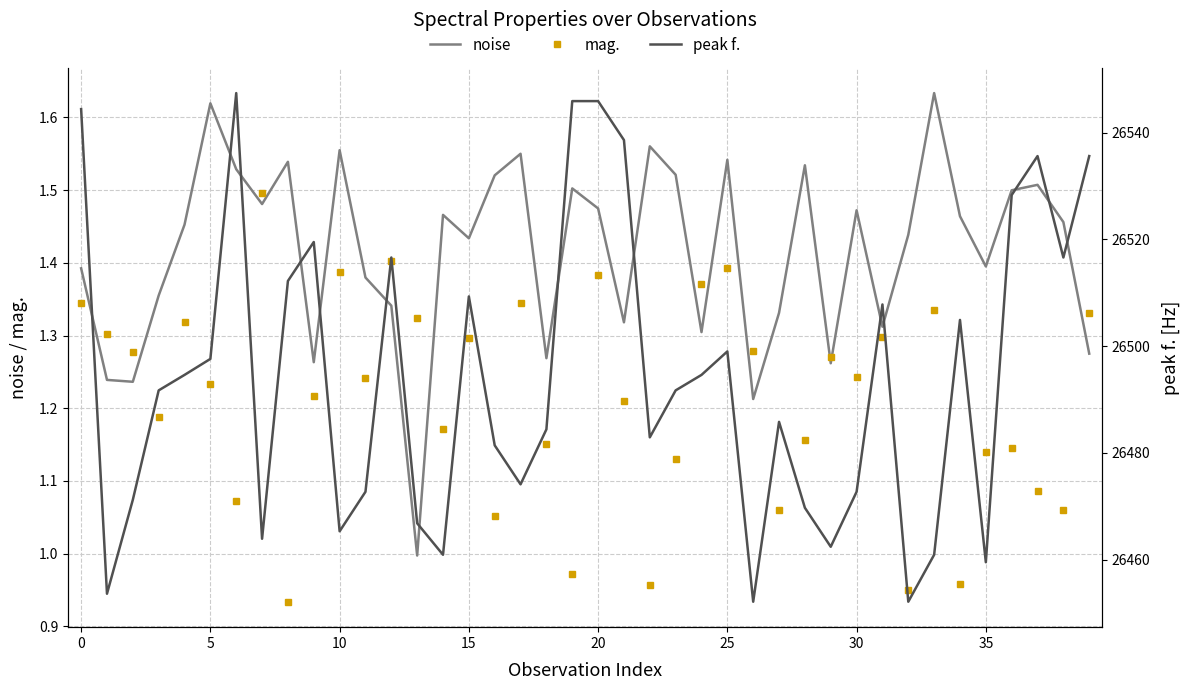

What is the spread (max minus min) of values at 26?

26450.9